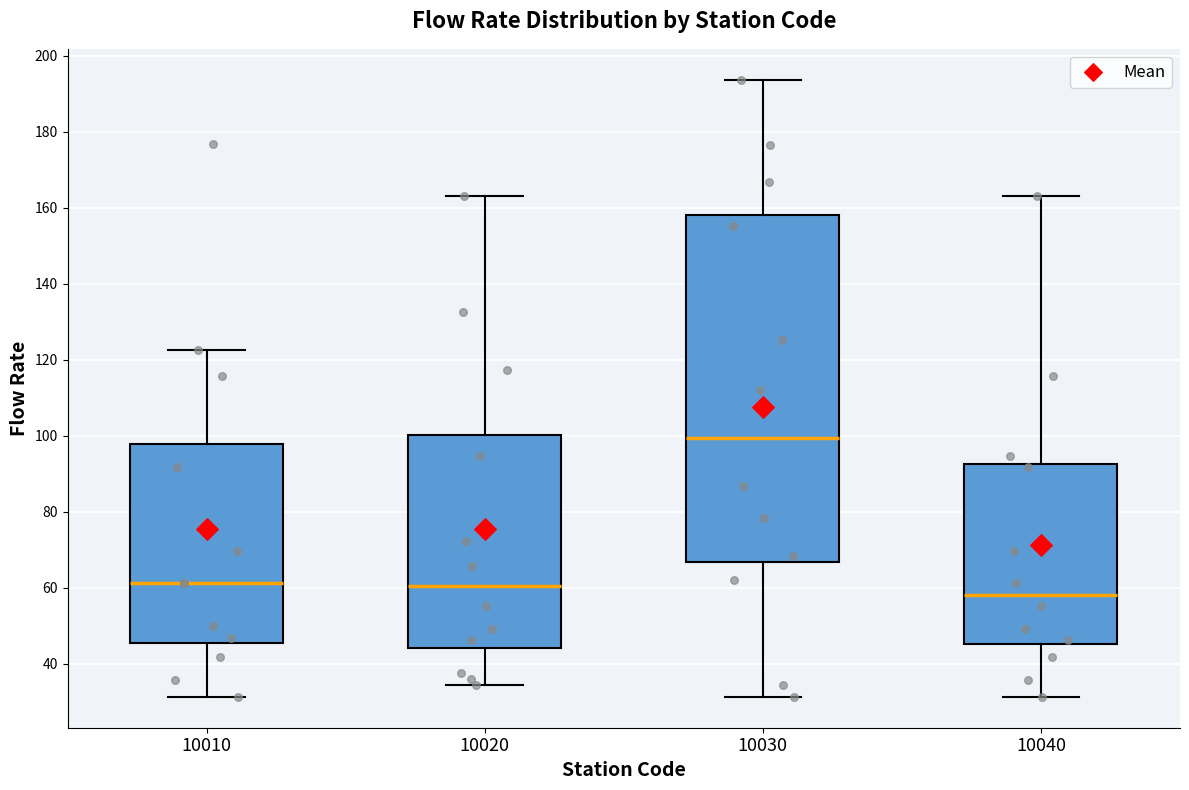

Comparing the boxes themselves (not the whiskers), which one is the tallest?

10030